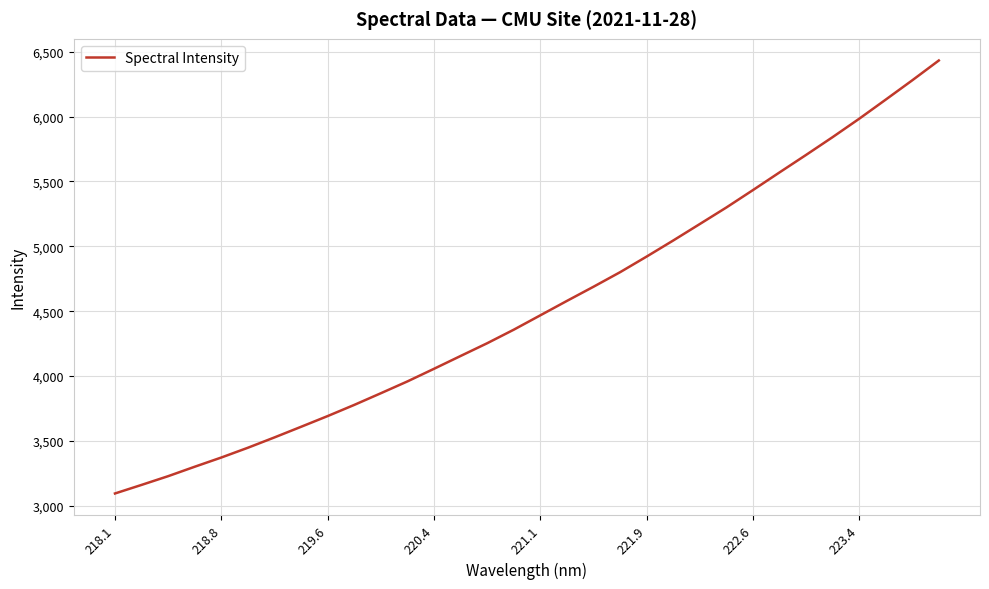

What is the maximum value shown in the chart?

6432.4